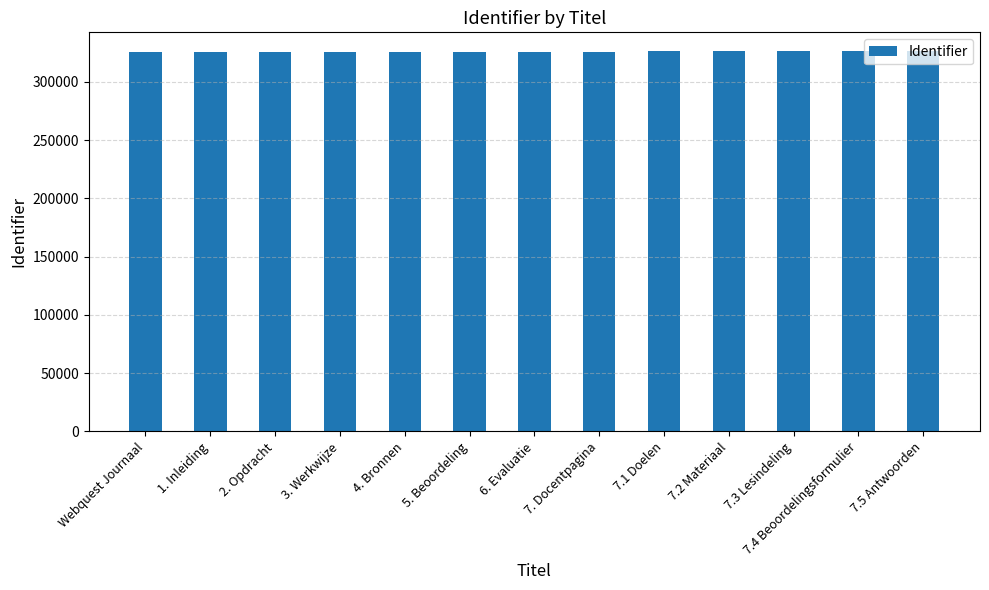

What is the greatest value displayed?

326273